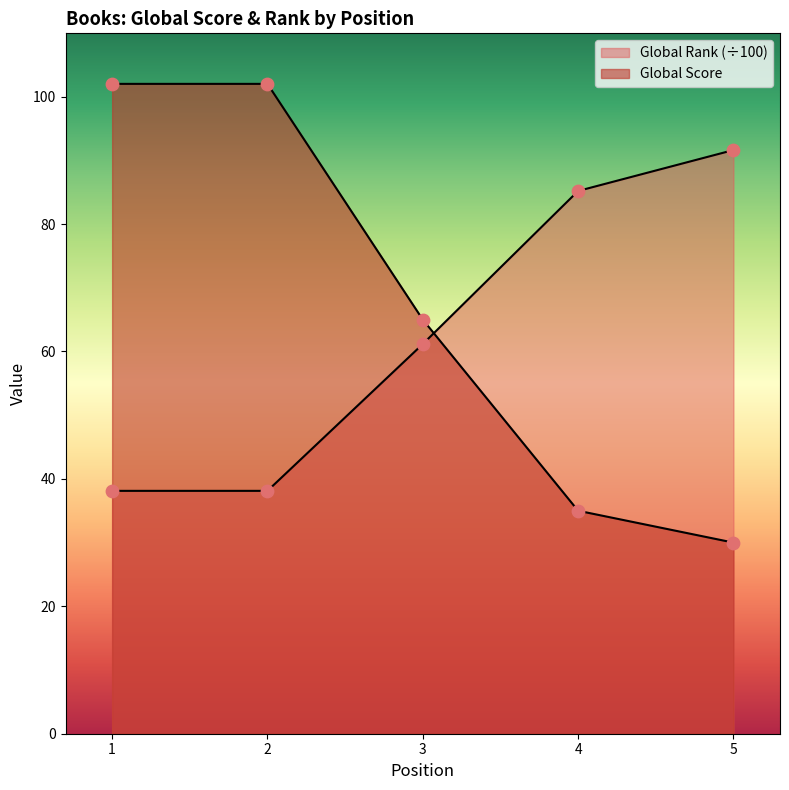

What is the total value across all series at 2?

140.1